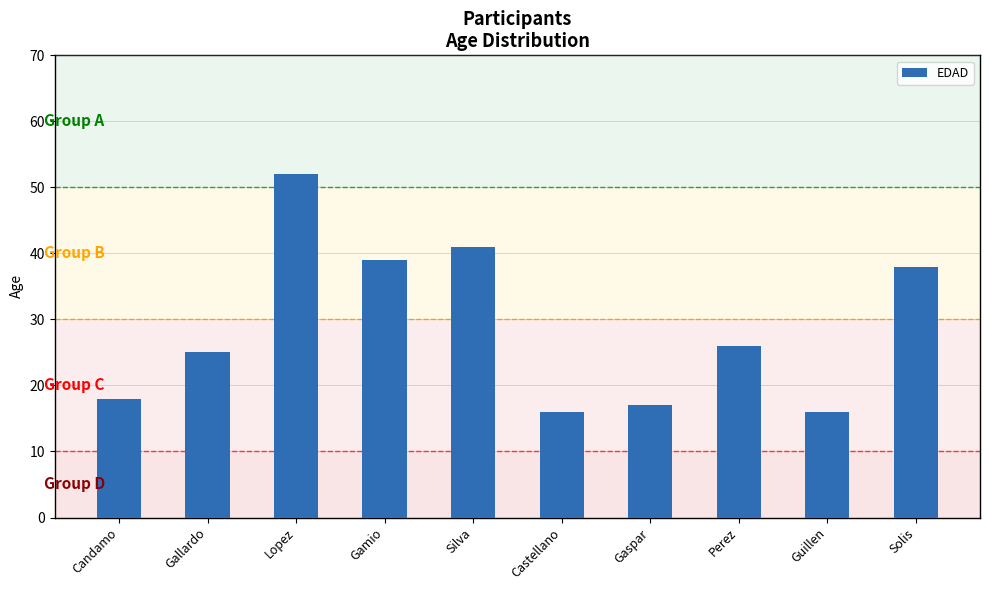

Reading left to right, transcribe all the data shown in this chart.

18	25	52	39	41	16	17	26	16	38